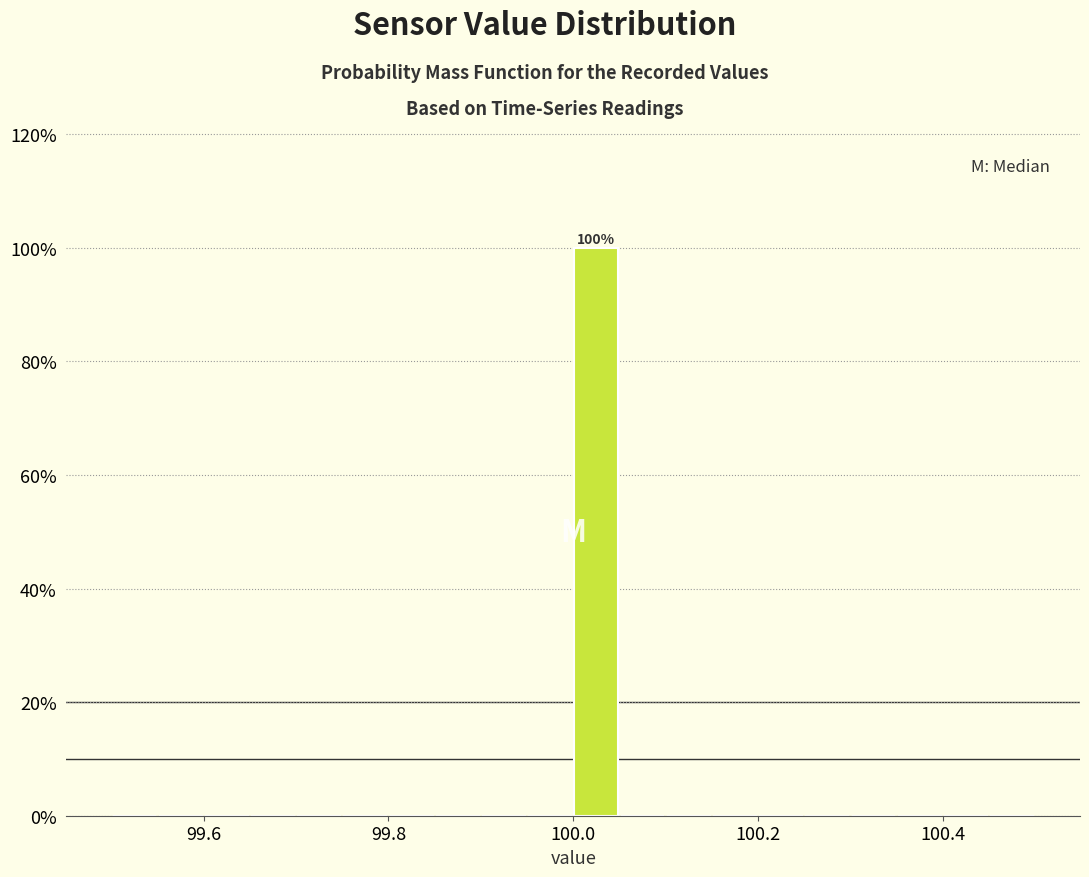

Around what value on the x-axis is the tallest bar? Give the approximate position of its centre, as read against the axis.

100.02